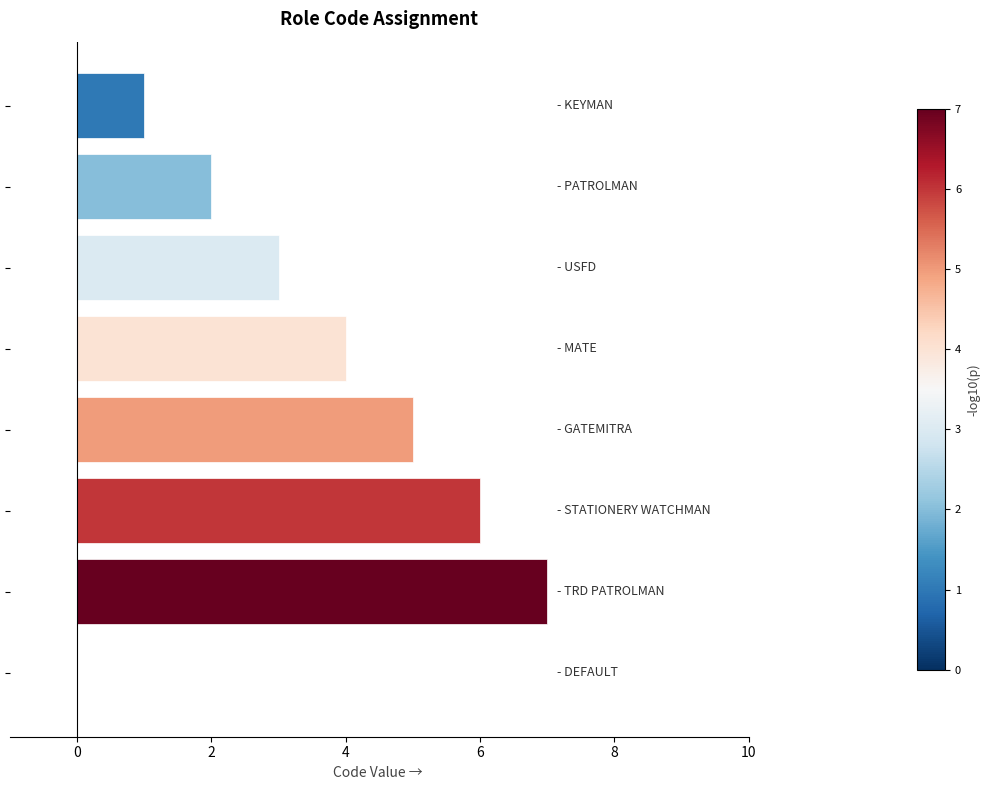

What is the maximum value shown in the chart?

7